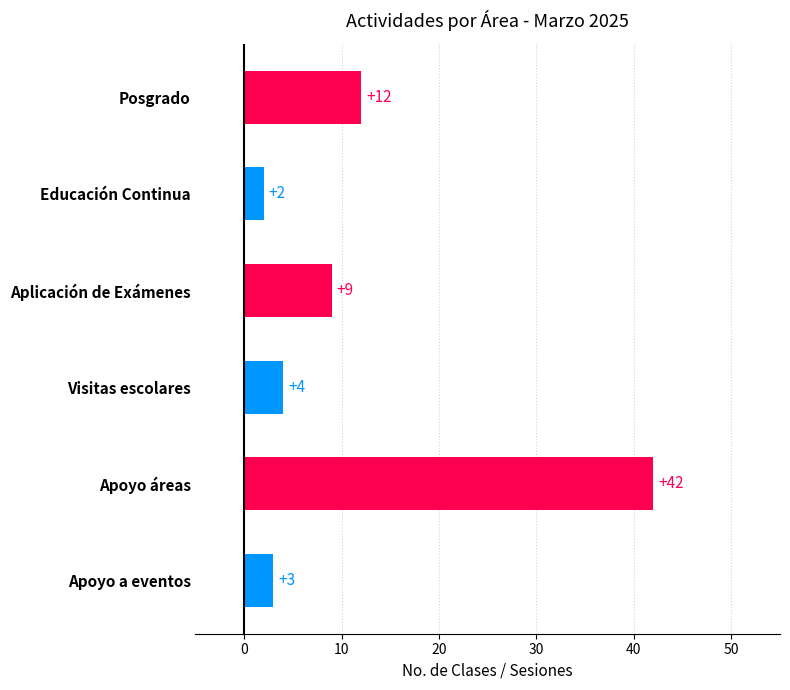

What is the minimum value shown in the chart?

2